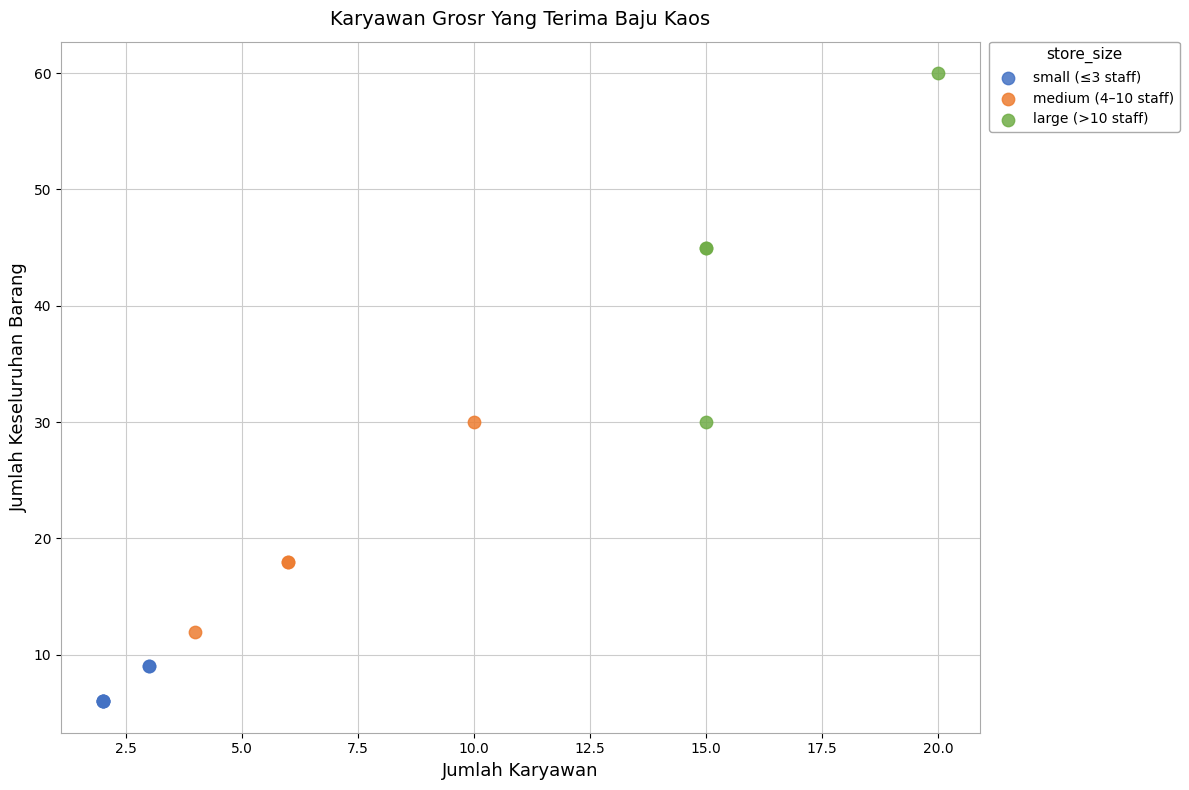

Which series has the largest Y range (max minus min)?

large (>10 staff)